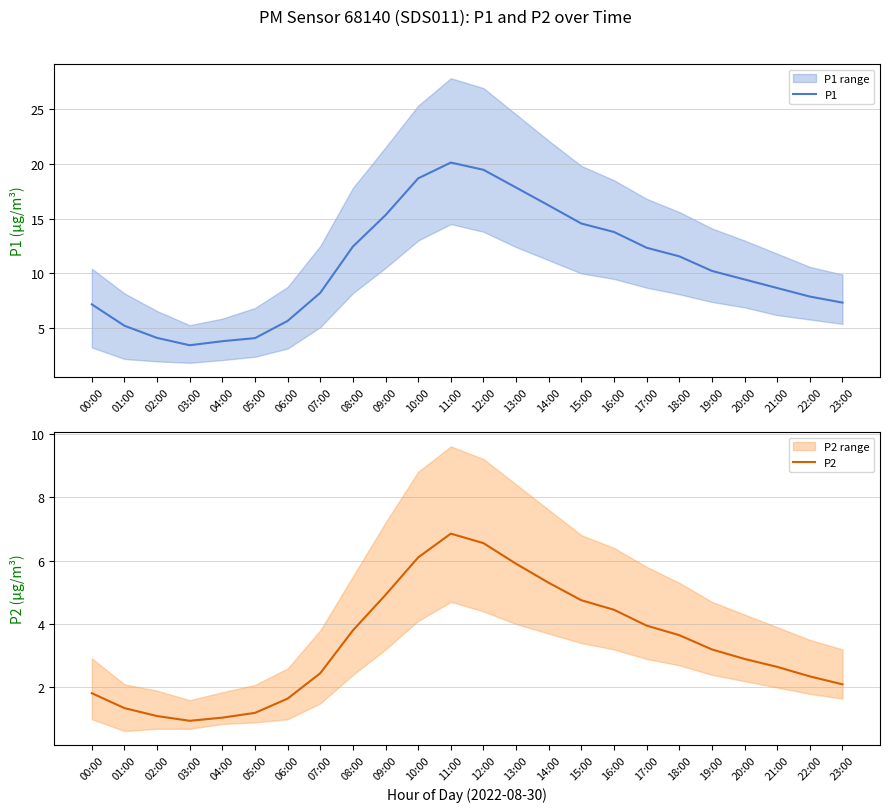

True or false: P2 and P1 intersect in this chart.

False